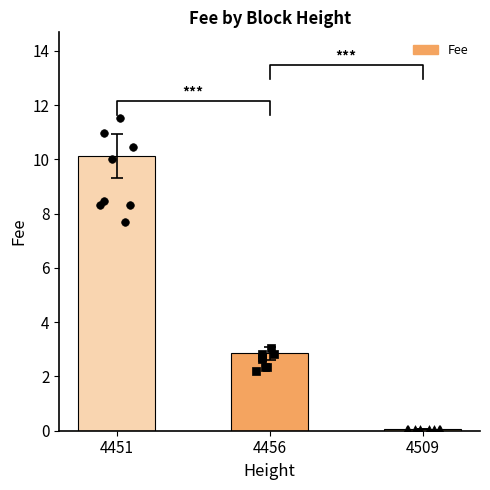

What is the change in value from 4451 to 4509?

-10.1